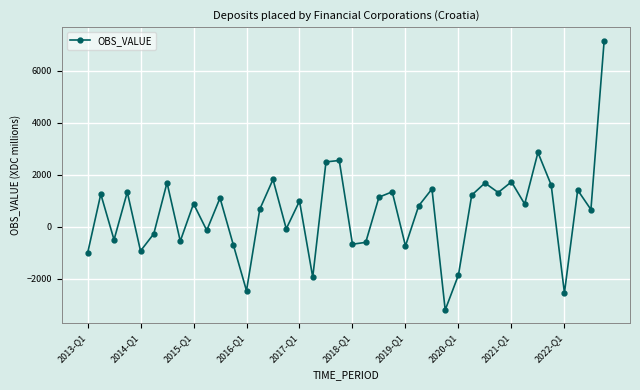

How many negative values are there?

16